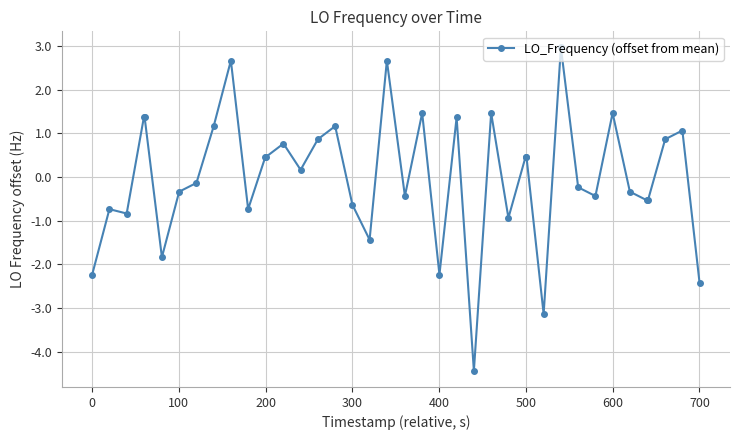

Does the chart display data point markers on the line(s)?

Yes